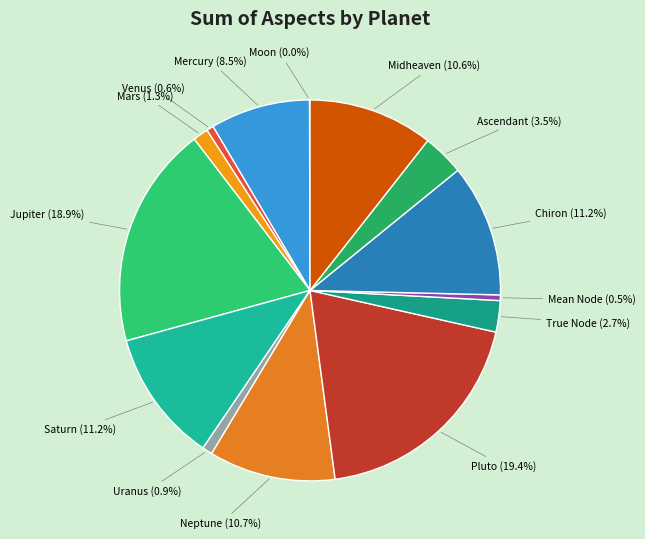

Which category has the biggest portion of the pie?

Pluto